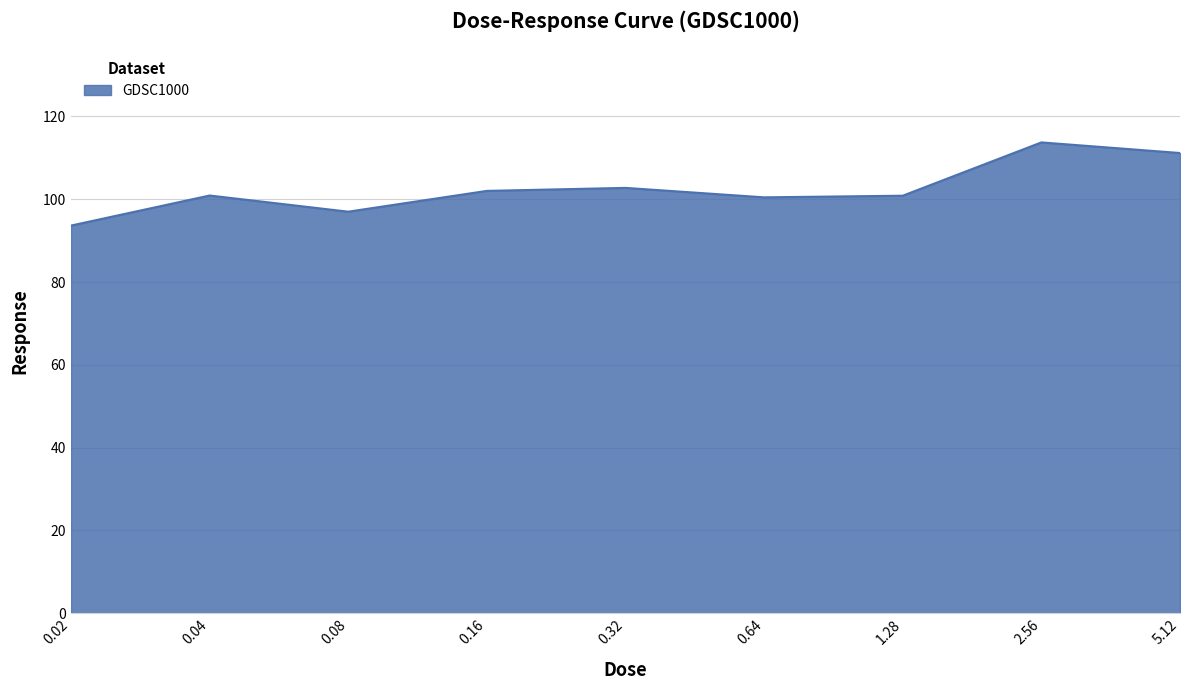

What is the difference between the values at 5.12 and 0.08?

14.2